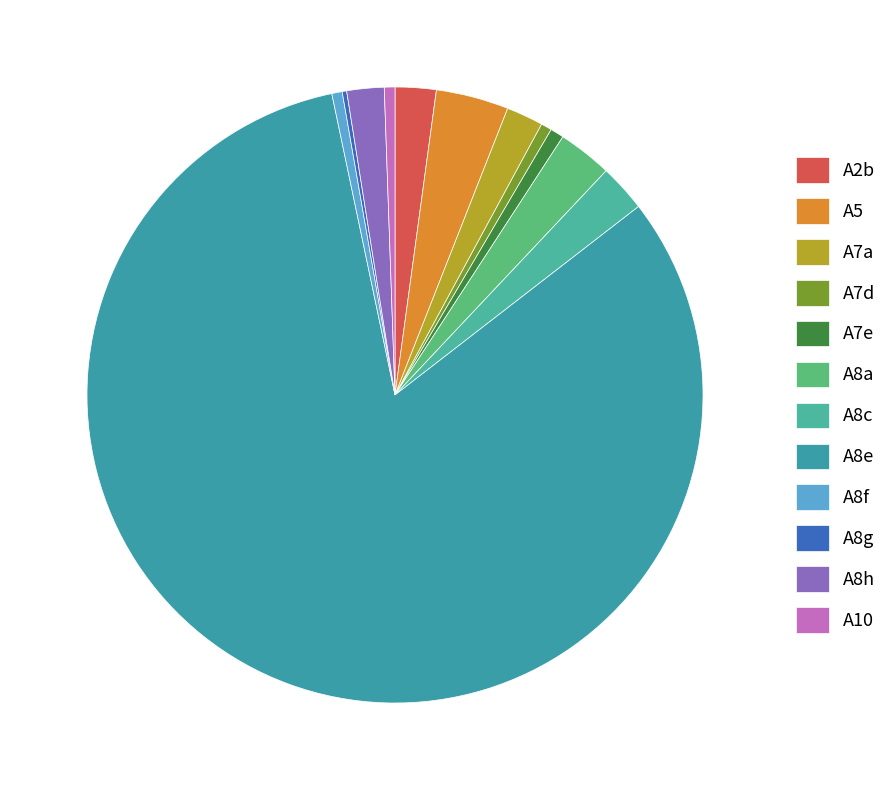

Which slice represents more than half of the pie?

A8e